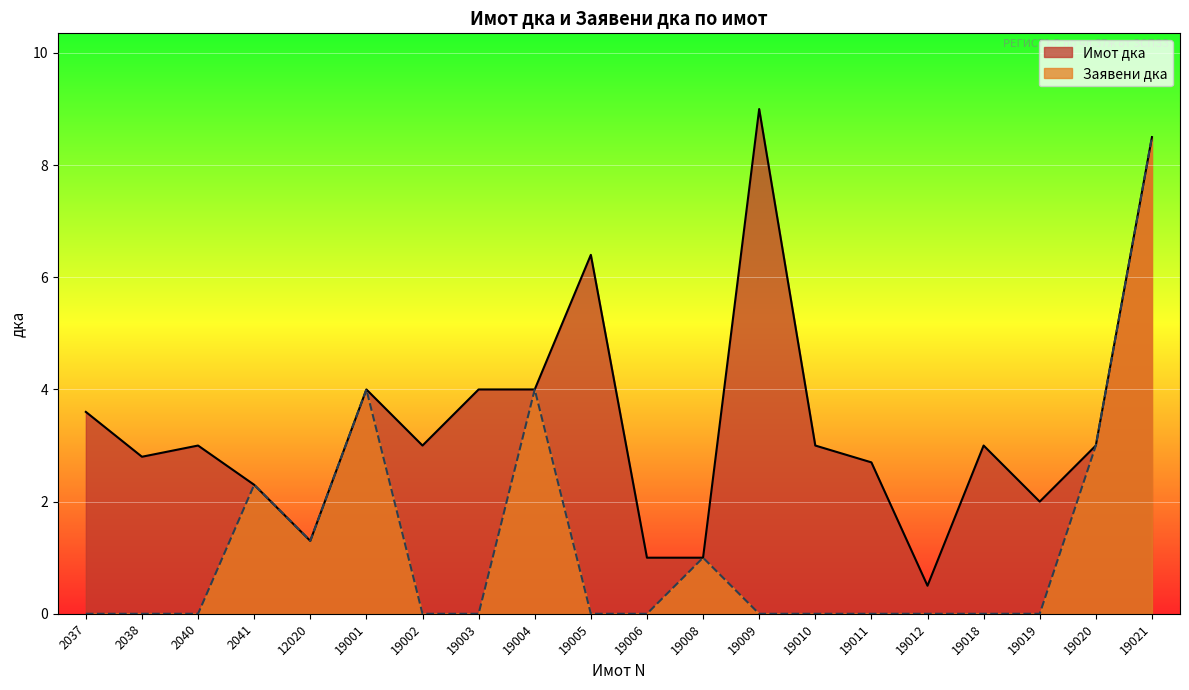

True or false: Заявени дка has a value of 0.0 at 19005.

True